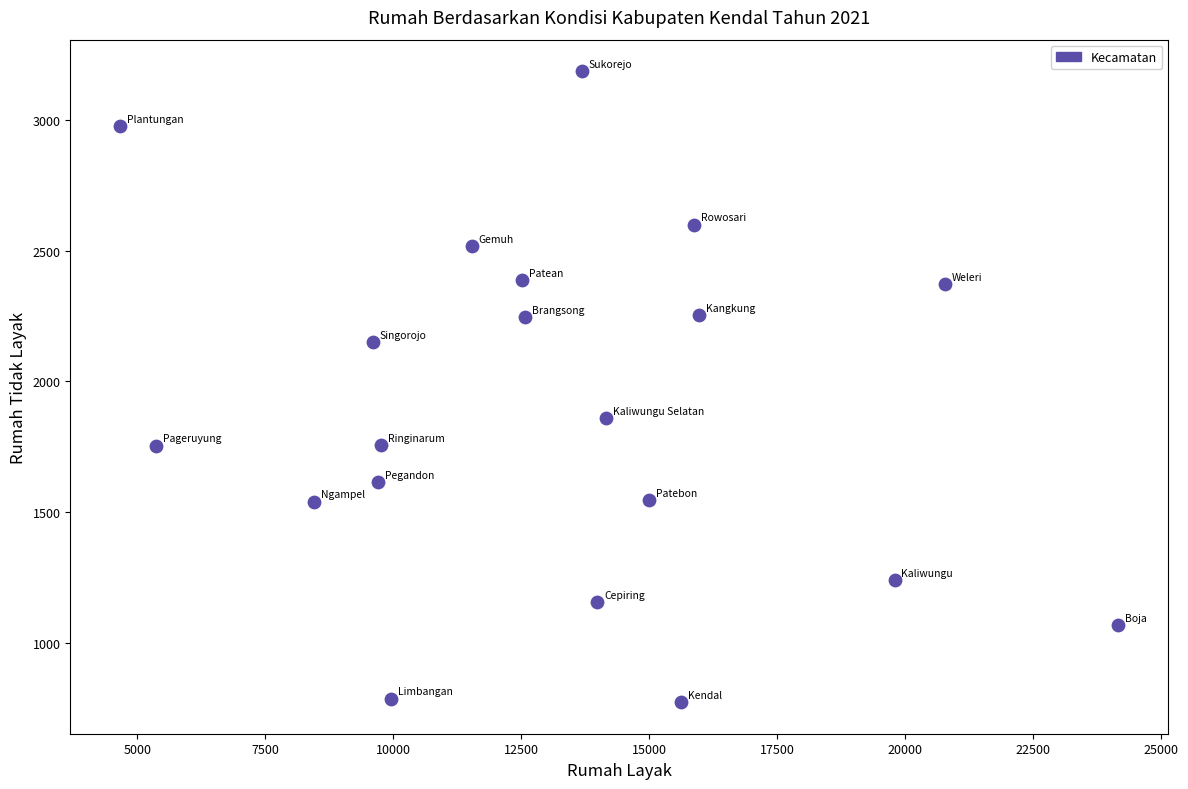

What Y value in the scatter plot is closest to 1980?

1861